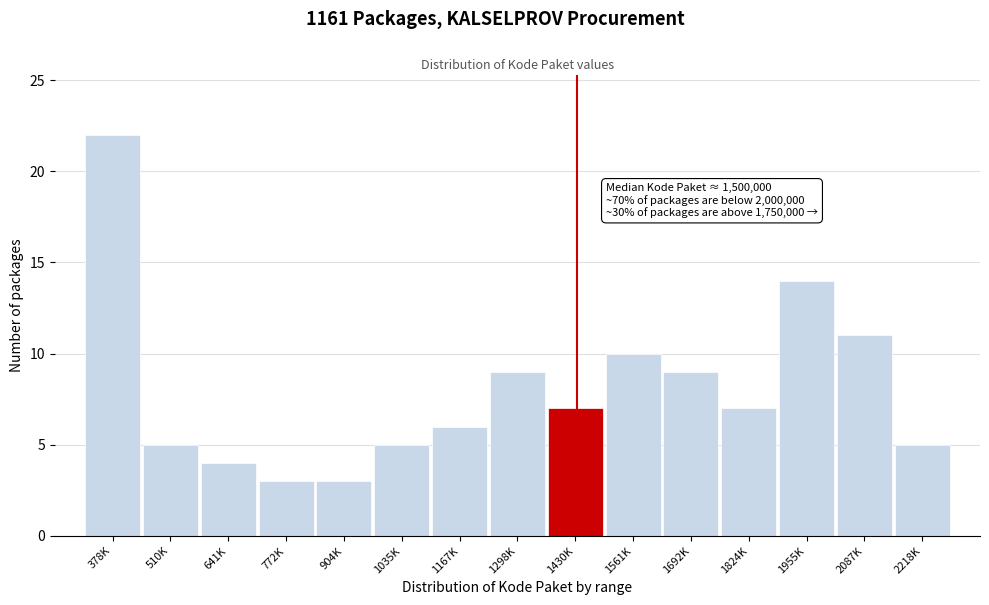

Reading left to right, extract all data points from this chart.

378K=22	510K=5	641K=4	772K=3	904K=3	1035K=5	1167K=6	1298K=9	1430K=7	1561K=10	1692K=9	1824K=7	1955K=14	2087K=11	2218K=5